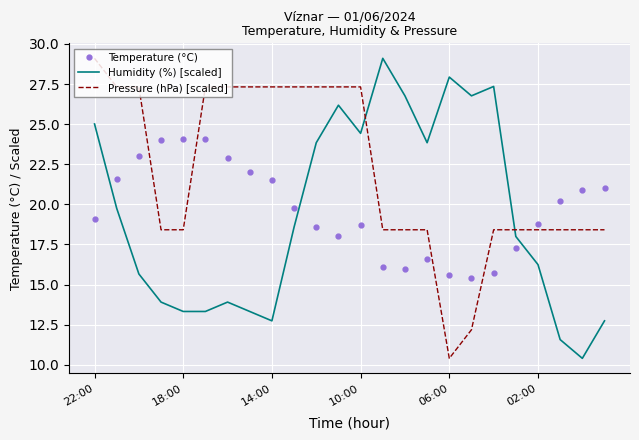

What is the difference between the maximum and minimum values in the Temperature (°C) series?

8.7